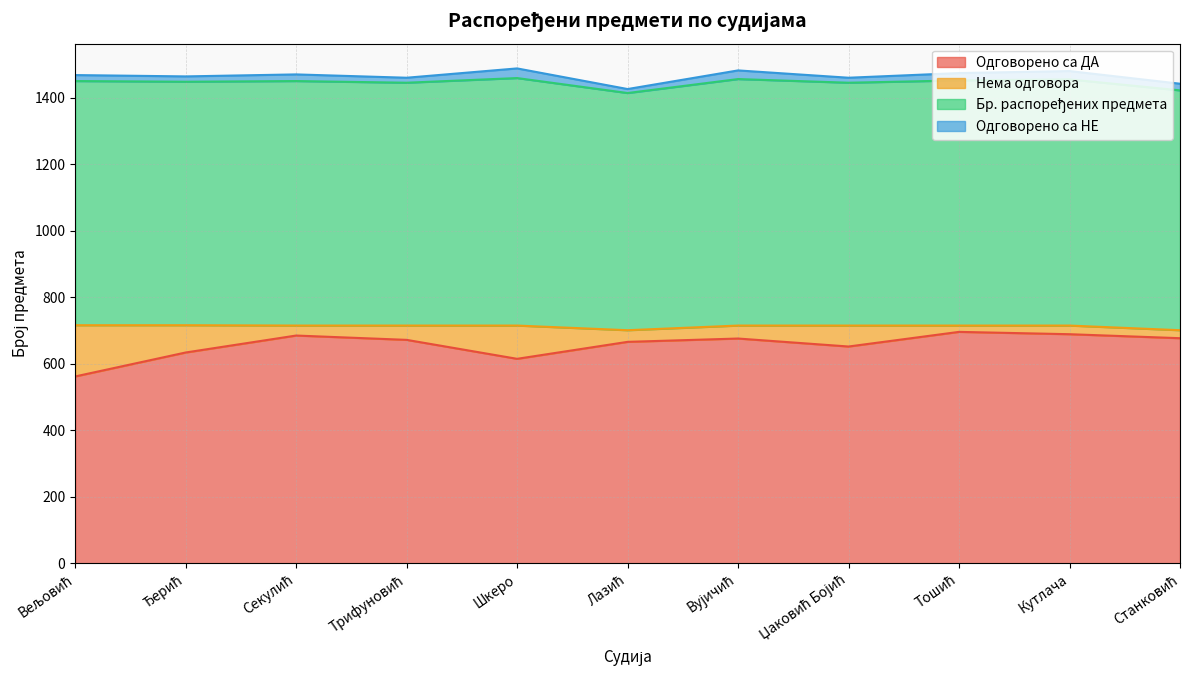

Is the value of Бр. распоређених предмета at Трифуновић greater than the value of Одговорено са ДА at Лазић?

Yes